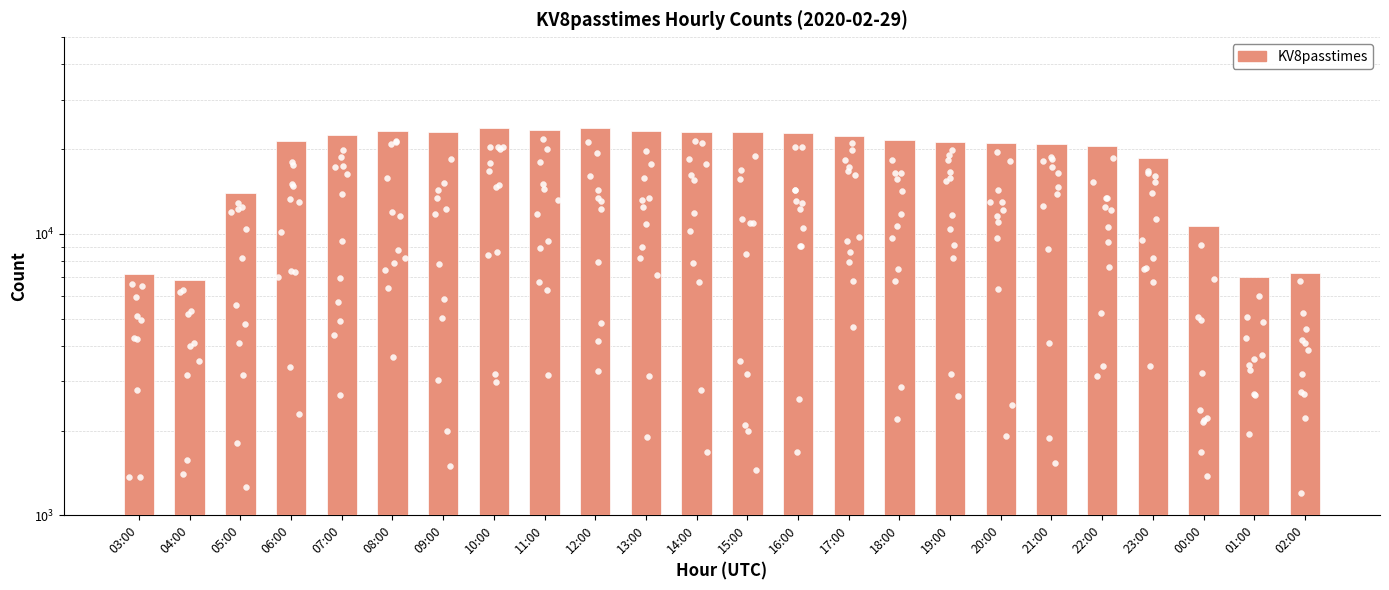

Approximately how many times larger is the value at 08:00 compared to 00:00?

2.2